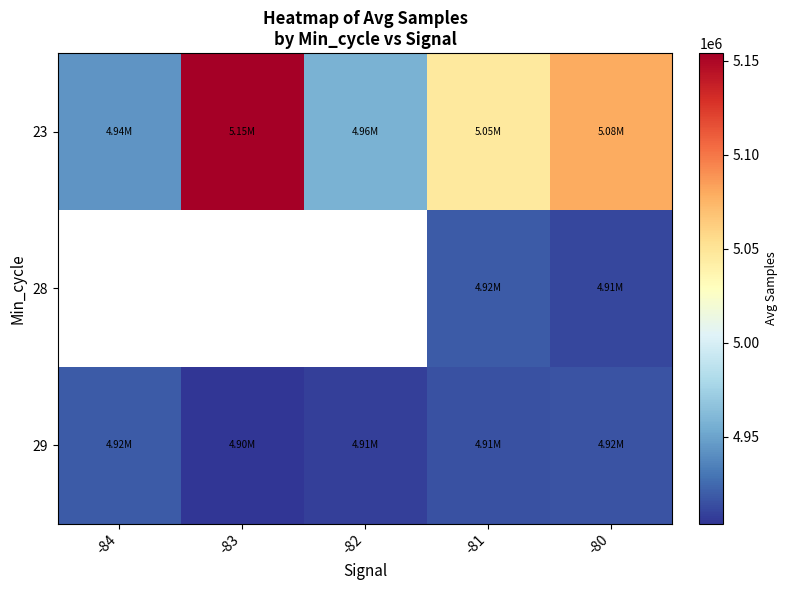

What is the average value of the 29 series?

4912507.3